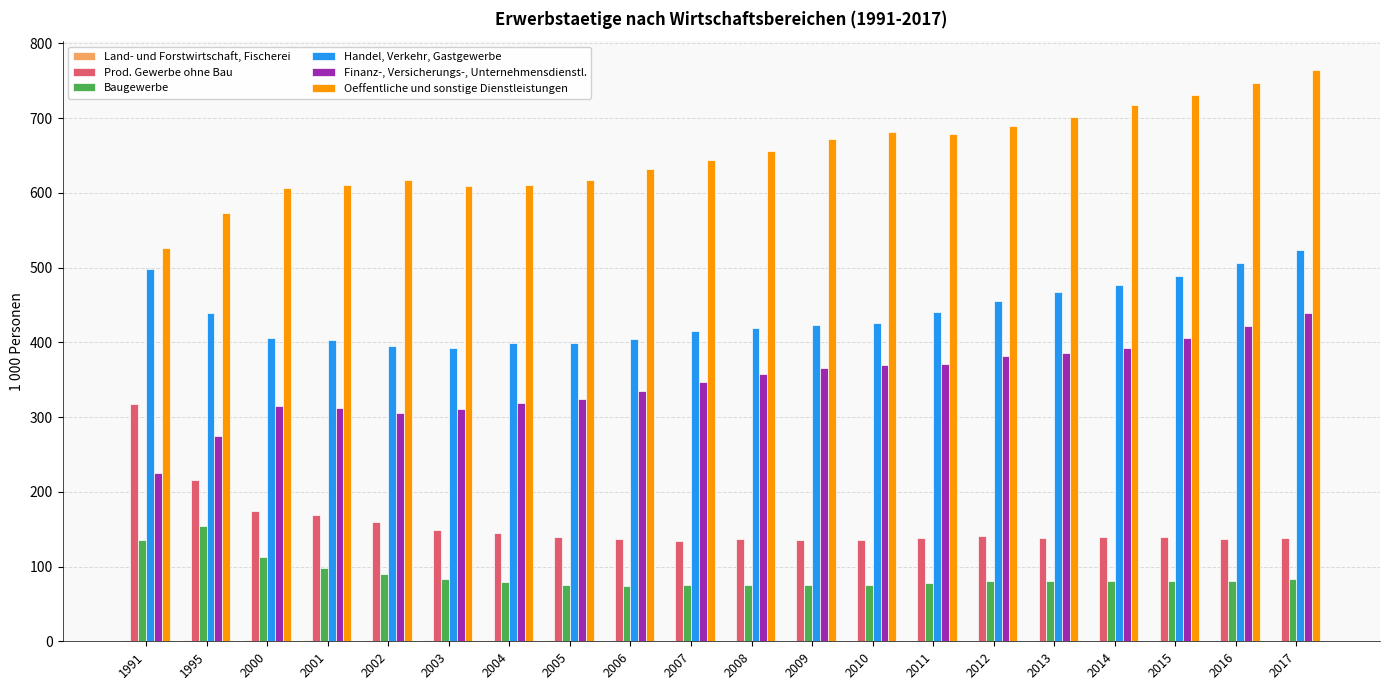

What is the greatest value displayed?

764.7